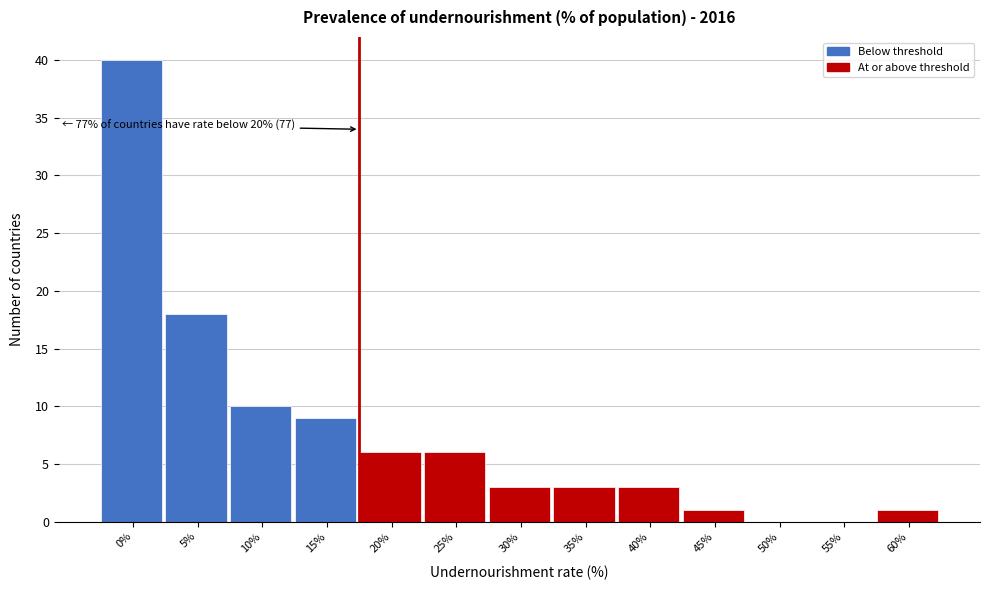

Reading right to left, list all the values displayed in this chart.

60%=1	55%=0	50%=0	45%=1	40%=3	35%=3	30%=3	25%=6	20%=6	15%=9	10%=10	5%=18	0%=40